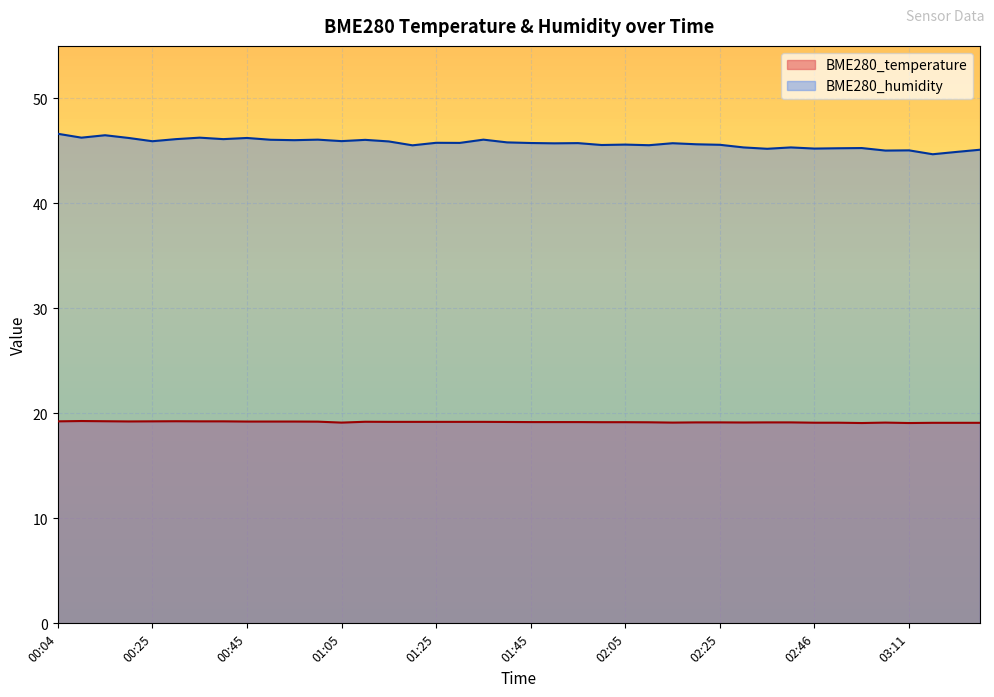

In BME280_temperature, how many points are higher than both neighbors (excluding endpoints)?

4